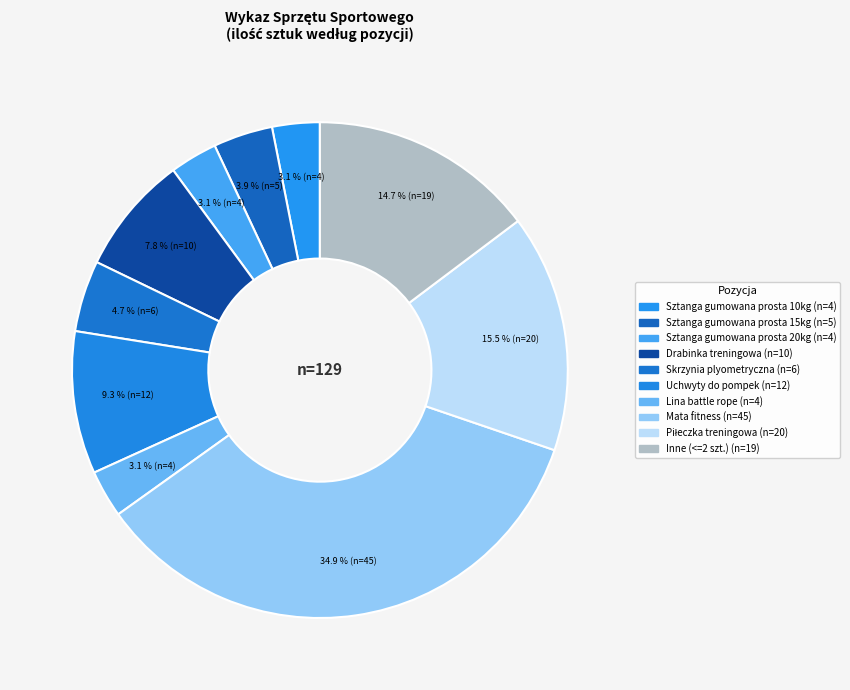

How many segments does this pie chart have?

10